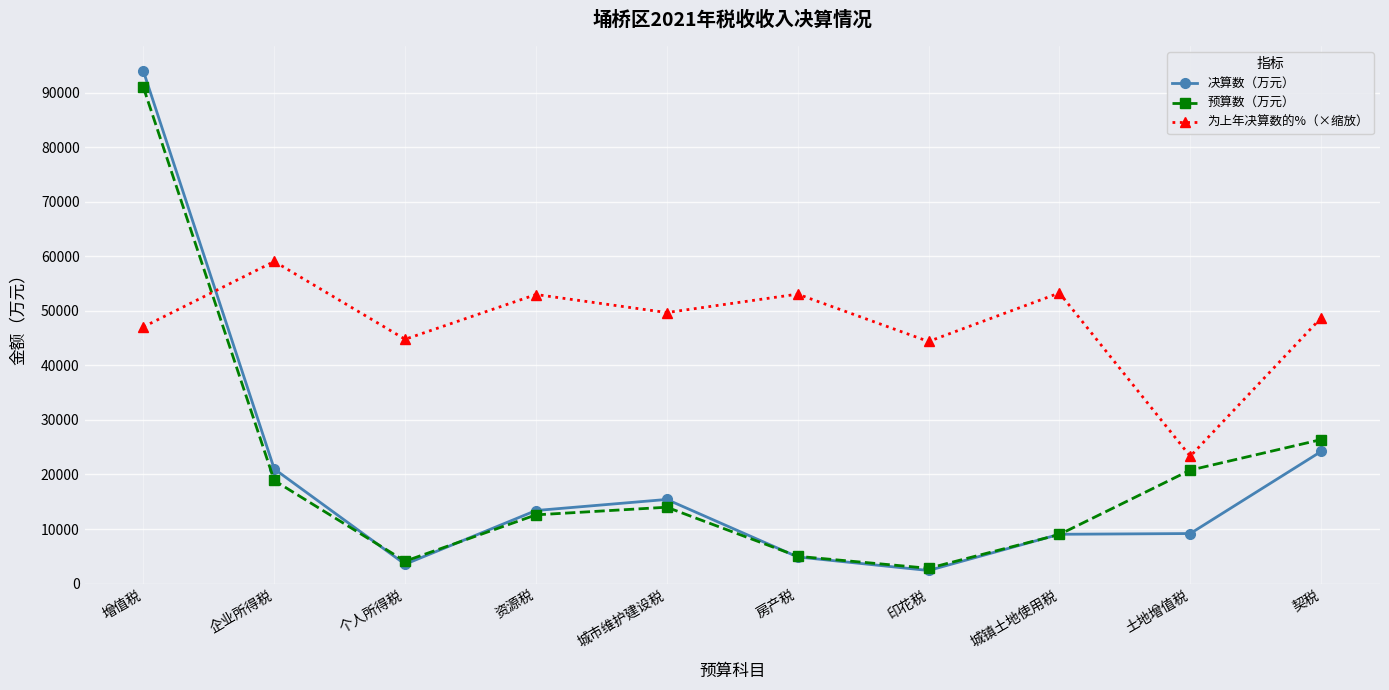

Where is the first local minimum for 为上年决算数的%（×缩放）?

个人所得税